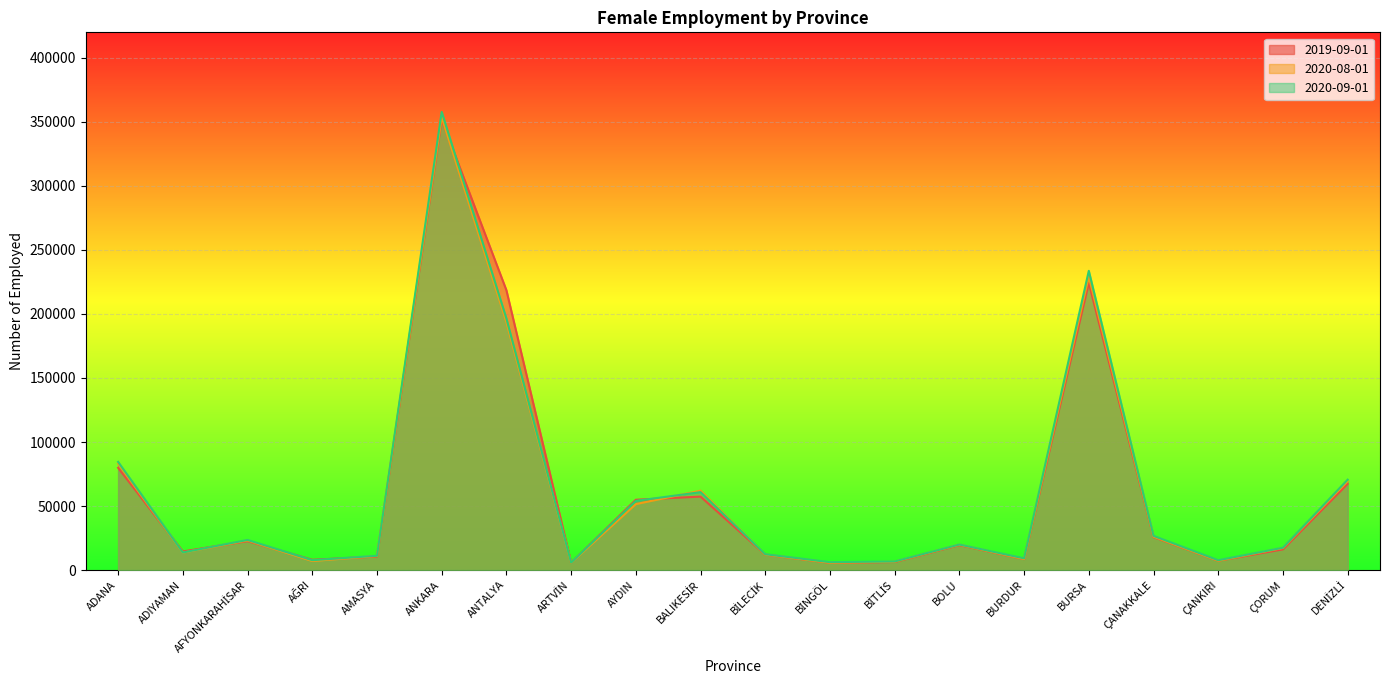

List the series in order of their peak value, lowest first.

2019-09-01, 2020-08-01, 2020-09-01